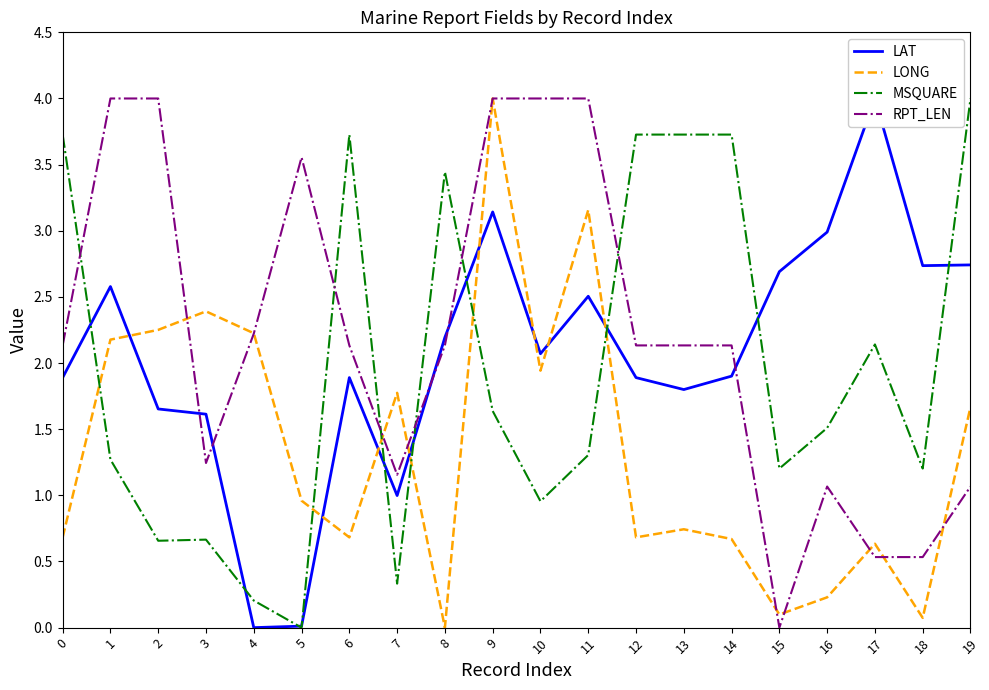

At which label does LONG reach its minimum?

8